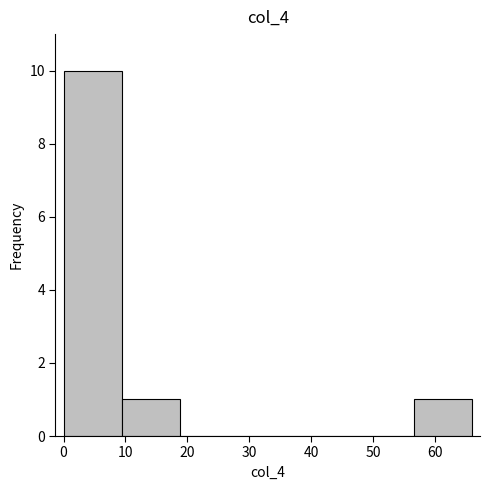

Which range on the x-axis has the tallest bar?

0 to 9